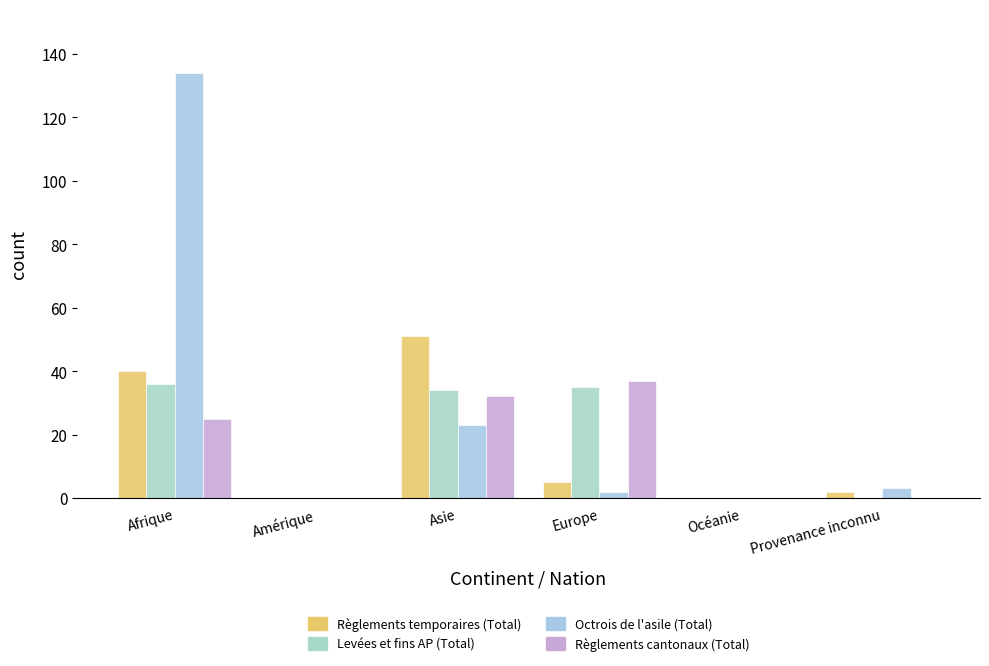

What is the approximate value of Levées et fins AP (Total) at Asie, to the nearest 10?

30